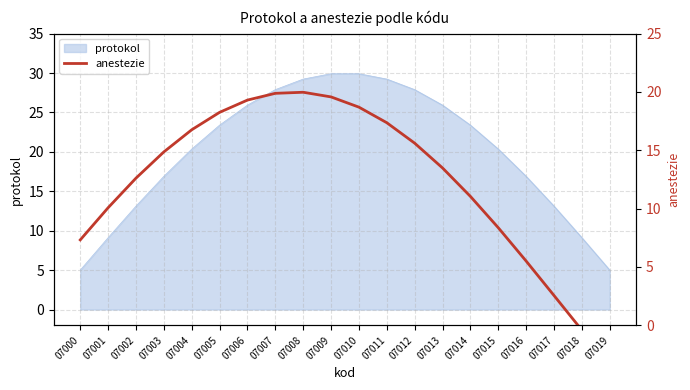

Is it true that the value at 07007 is 19.9?

True